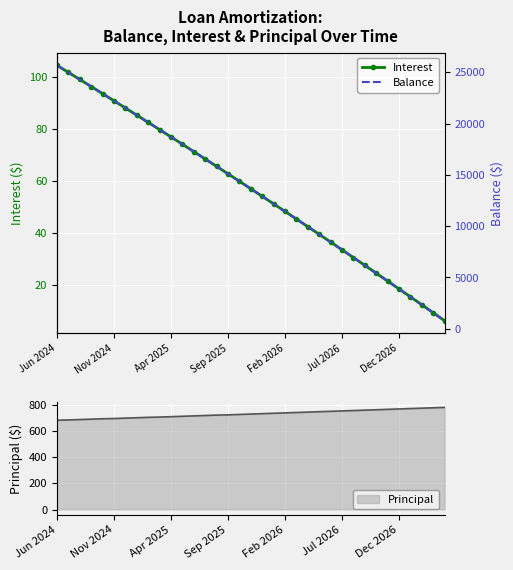

What is the average value of the Interest series?

56.3